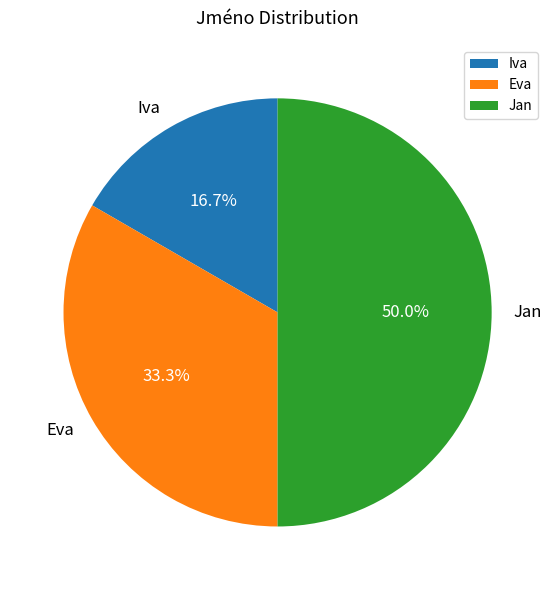

Is Eva the majority of the pie?

No